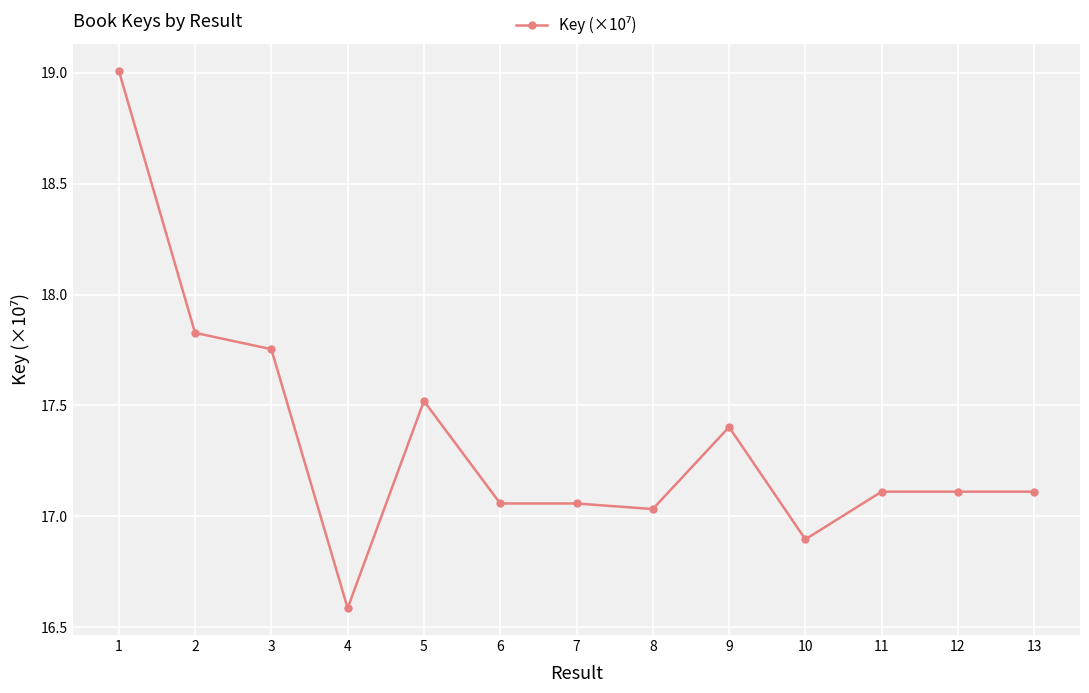

Approximately how many times larger is the value at 6 compared to 1?

0.9